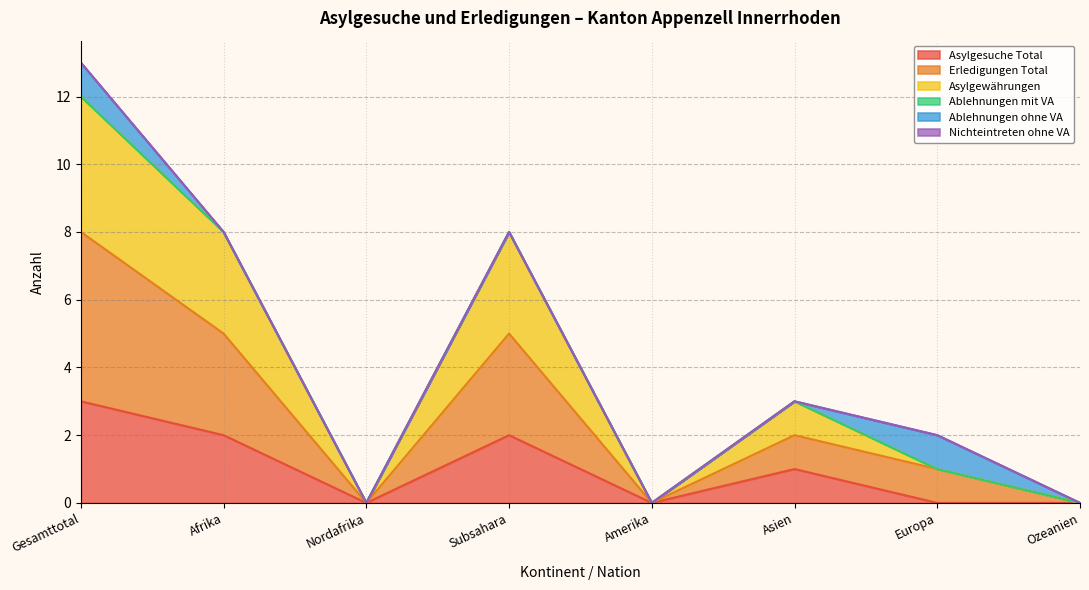

Which series has the widest spread of values?

Erledigungen Total